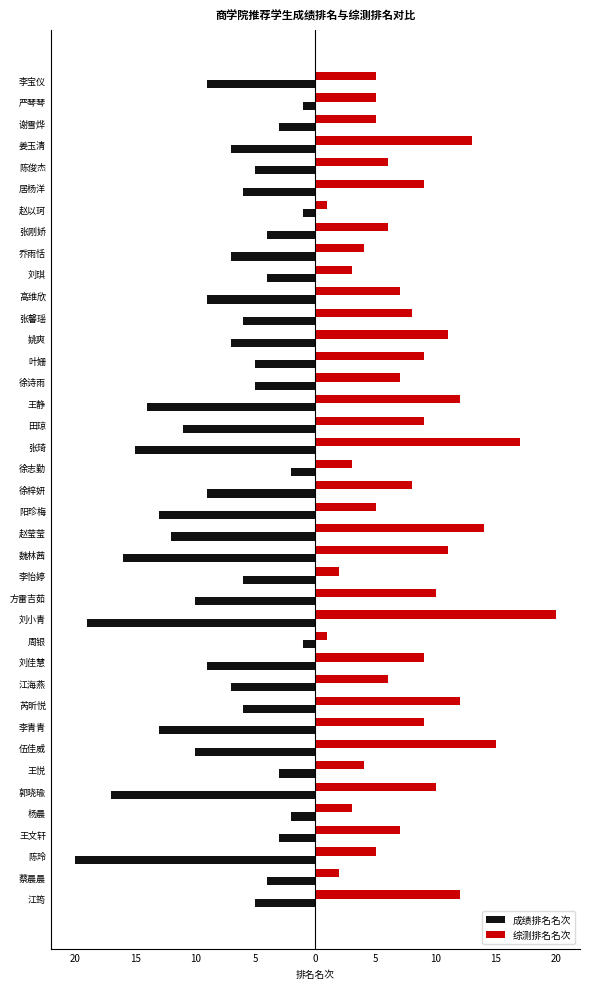

What are all the series names shown in the legend?

成绩排名名次, 综测排名名次